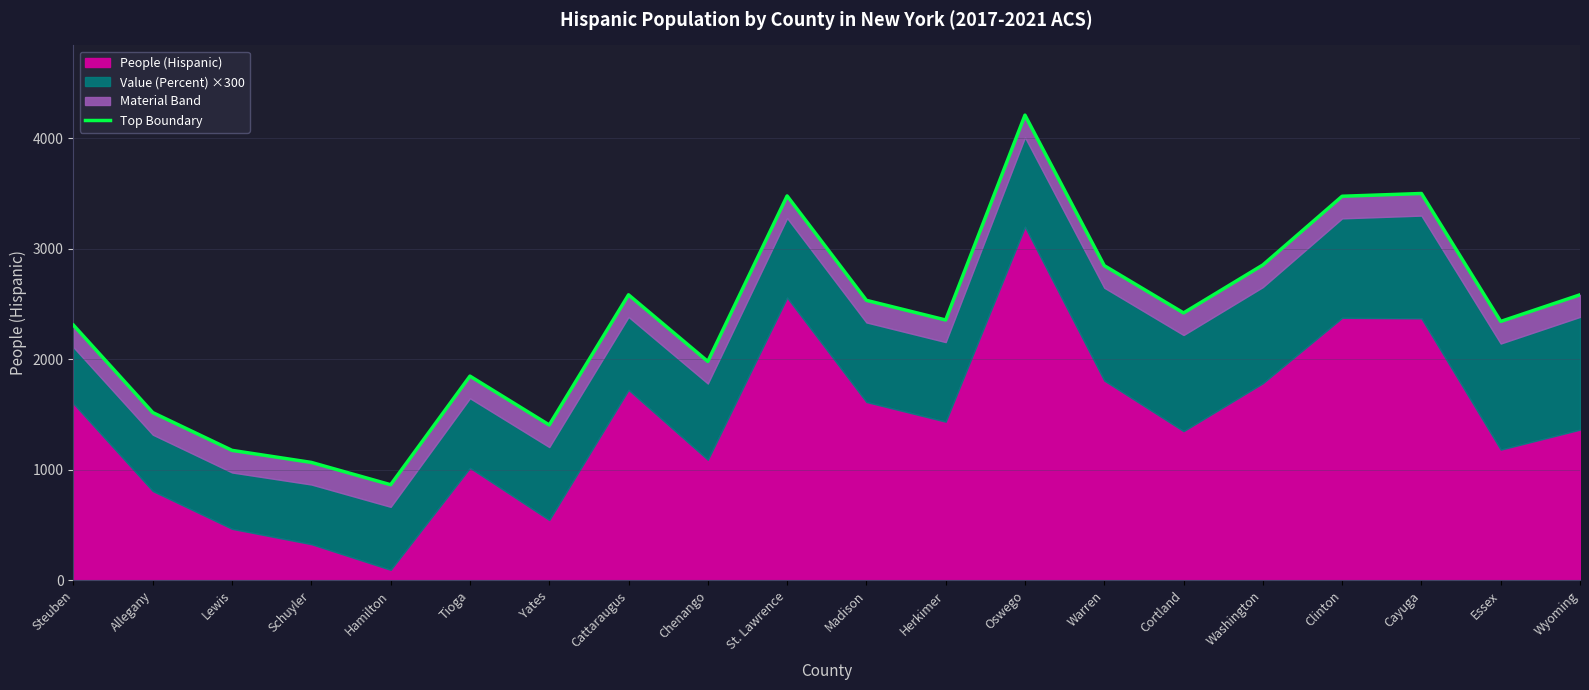

True or false: the data shows 3500 at Cayuga.

True